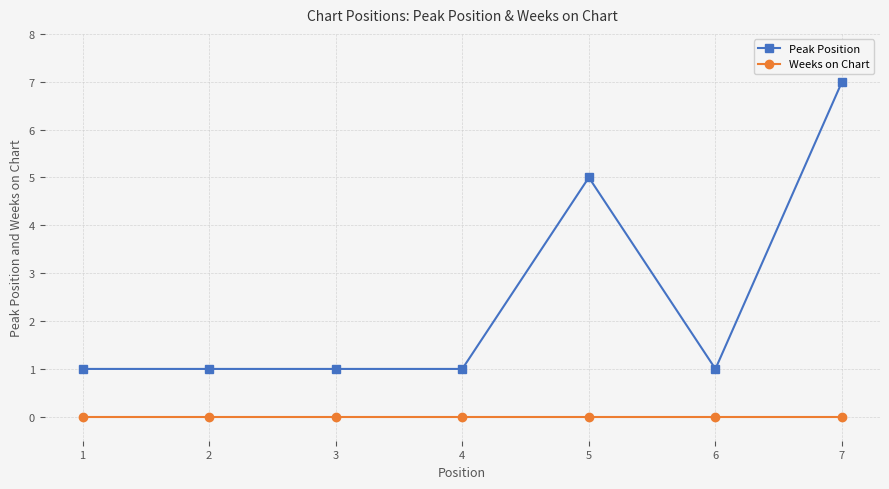

What is the value of the Peak Position point at the 5th from the left?

5